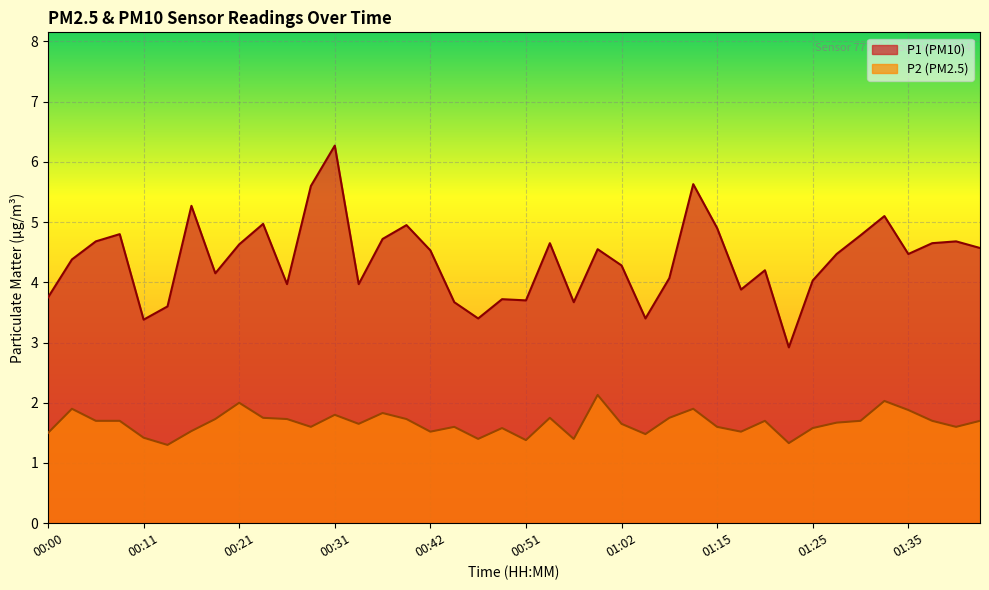

What is the total value across all series at 00:39?

6.7